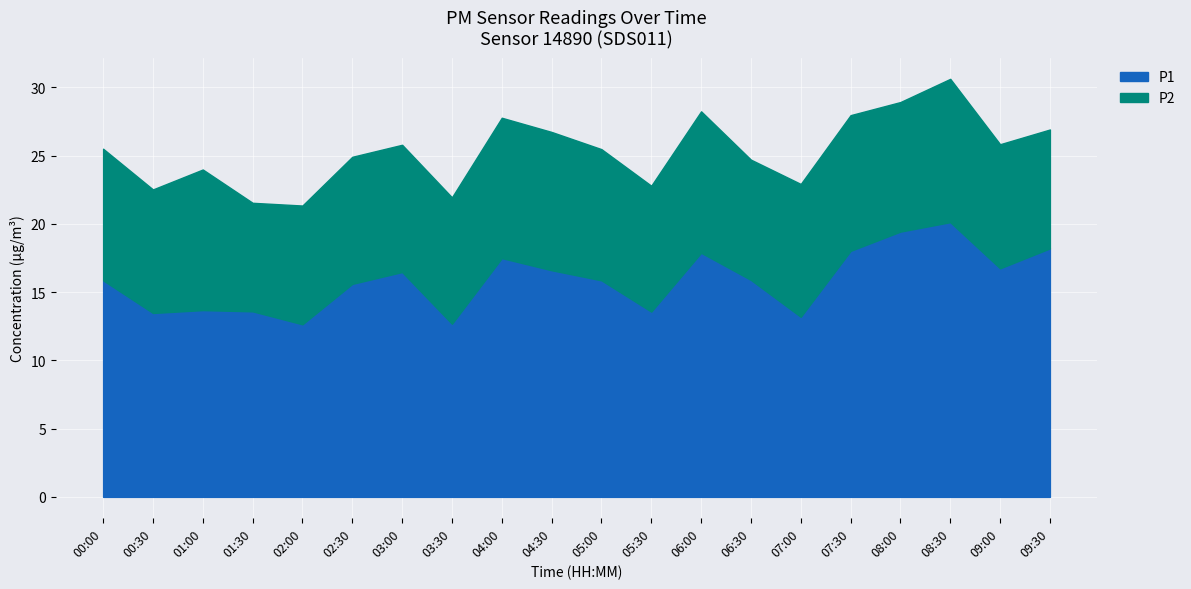

List the labels in order of P1 value, smallest first.

02:00, 03:30, 07:00, 00:30, 05:30, 01:30, 01:00, 02:30, 00:00, 05:00, 06:30, 03:00, 04:30, 09:00, 04:00, 06:00, 07:30, 09:30, 08:00, 08:30